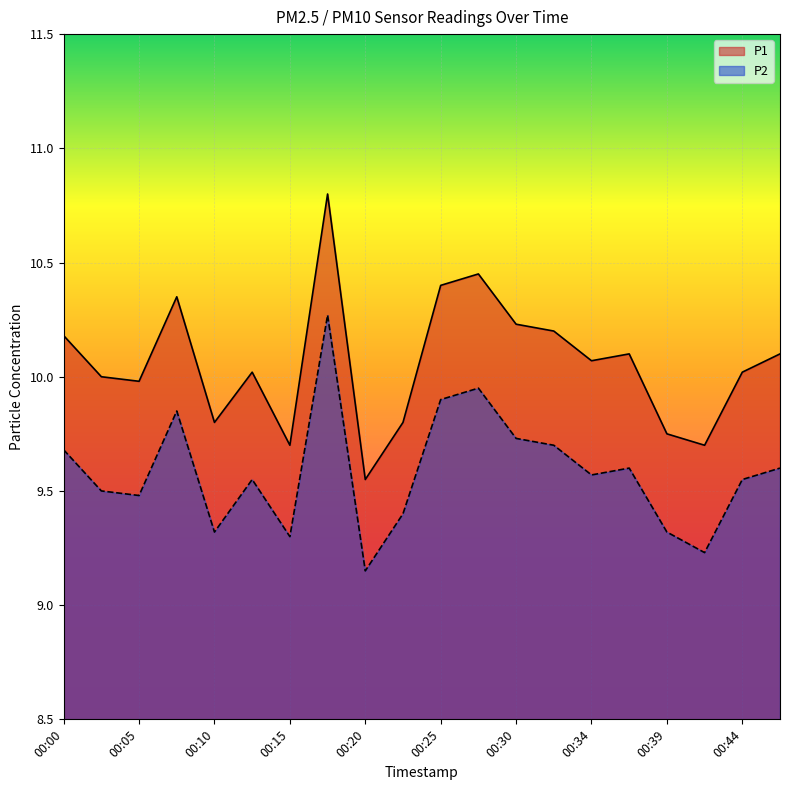

What is the spread (max minus min) of values at 00:00?

0.5